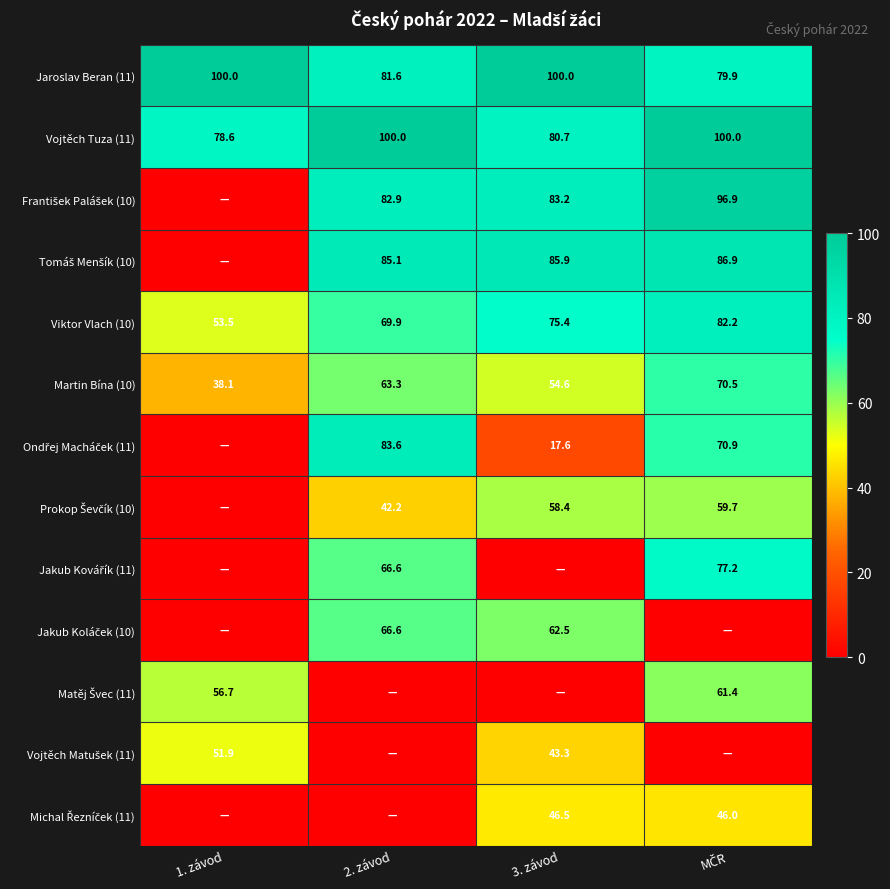

The Martin Bína (10) series shows 64.1 at 1. závod. True or false?

False